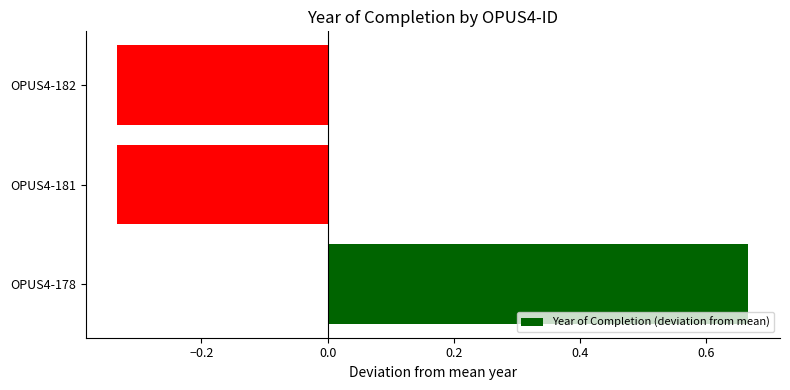

Between OPUS4-178 and OPUS4-181, which is larger?

OPUS4-178